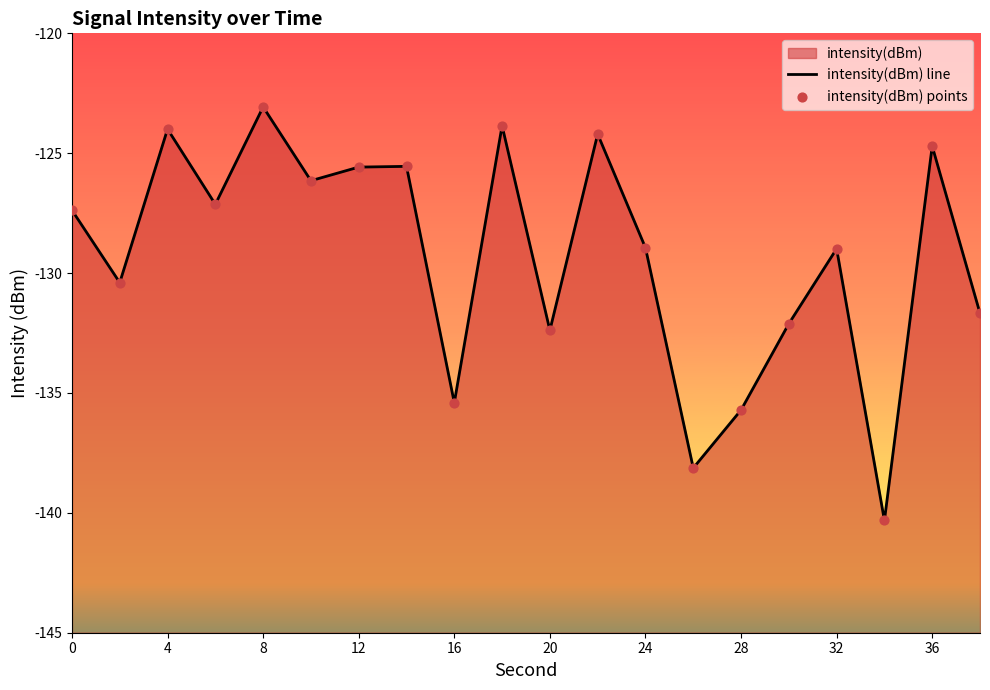

Which series has the largest total across all categories?

intensity(dBm) line